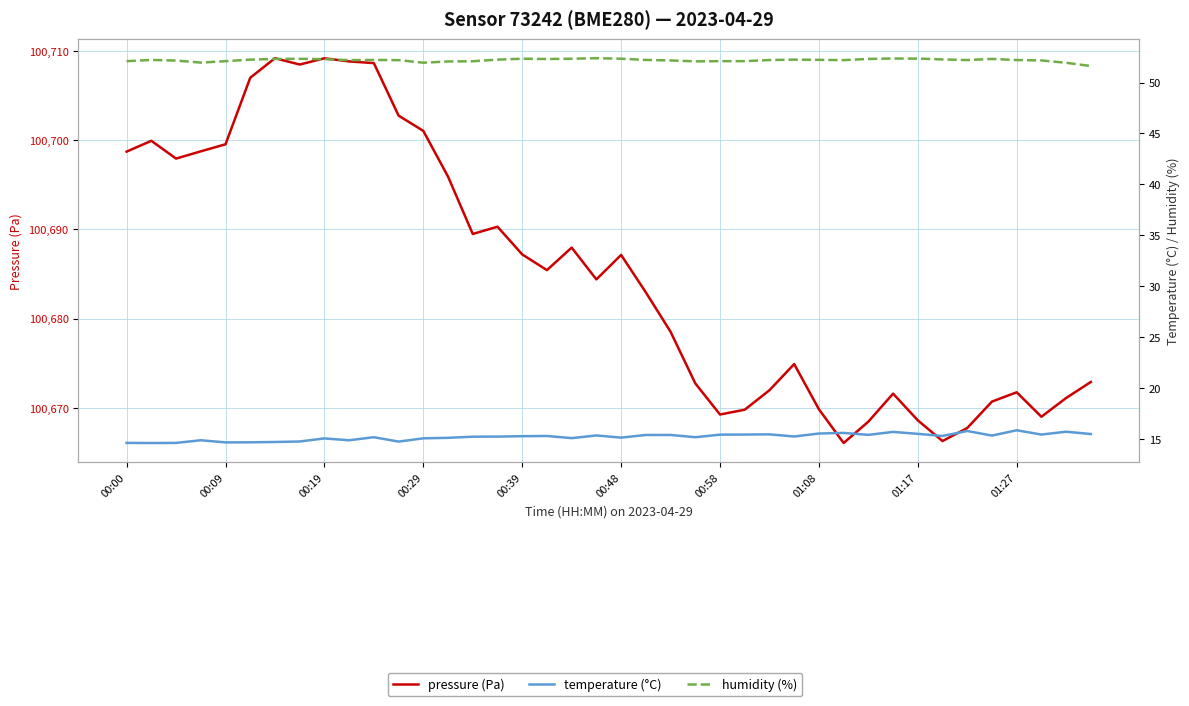

At which label does pressure (Pa) first exceed 100685?

00:00